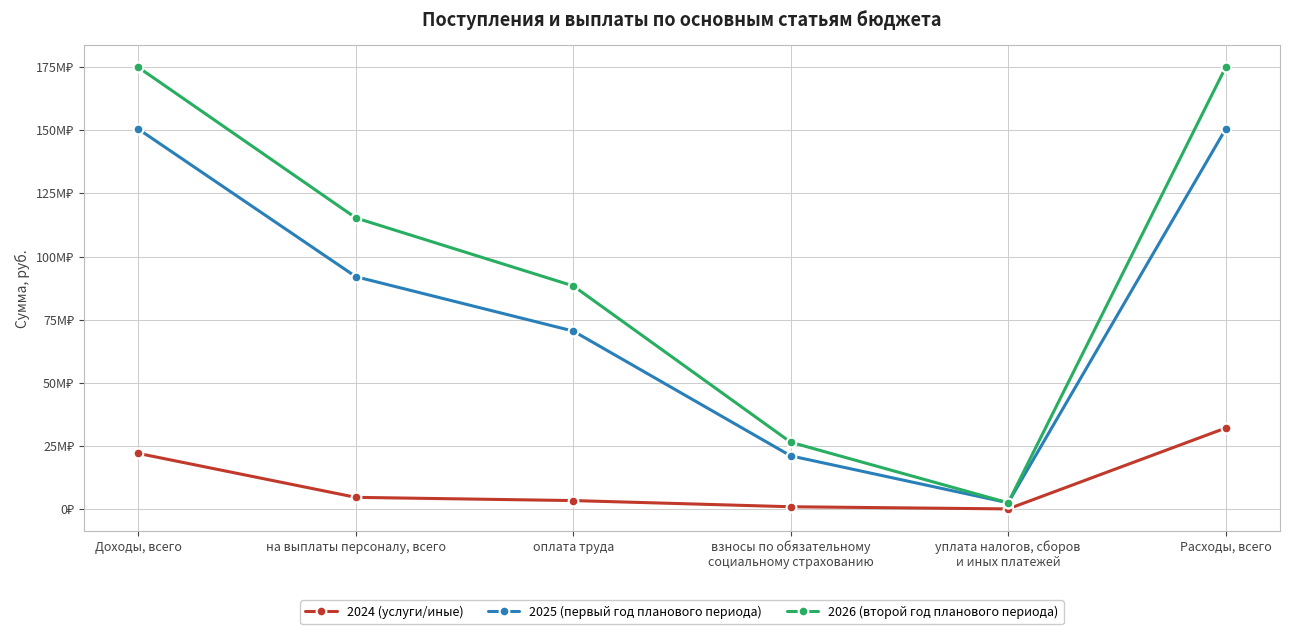

Which label corresponds to the smallest value in the chart?

уплата налогов, сборов
и иных платежей